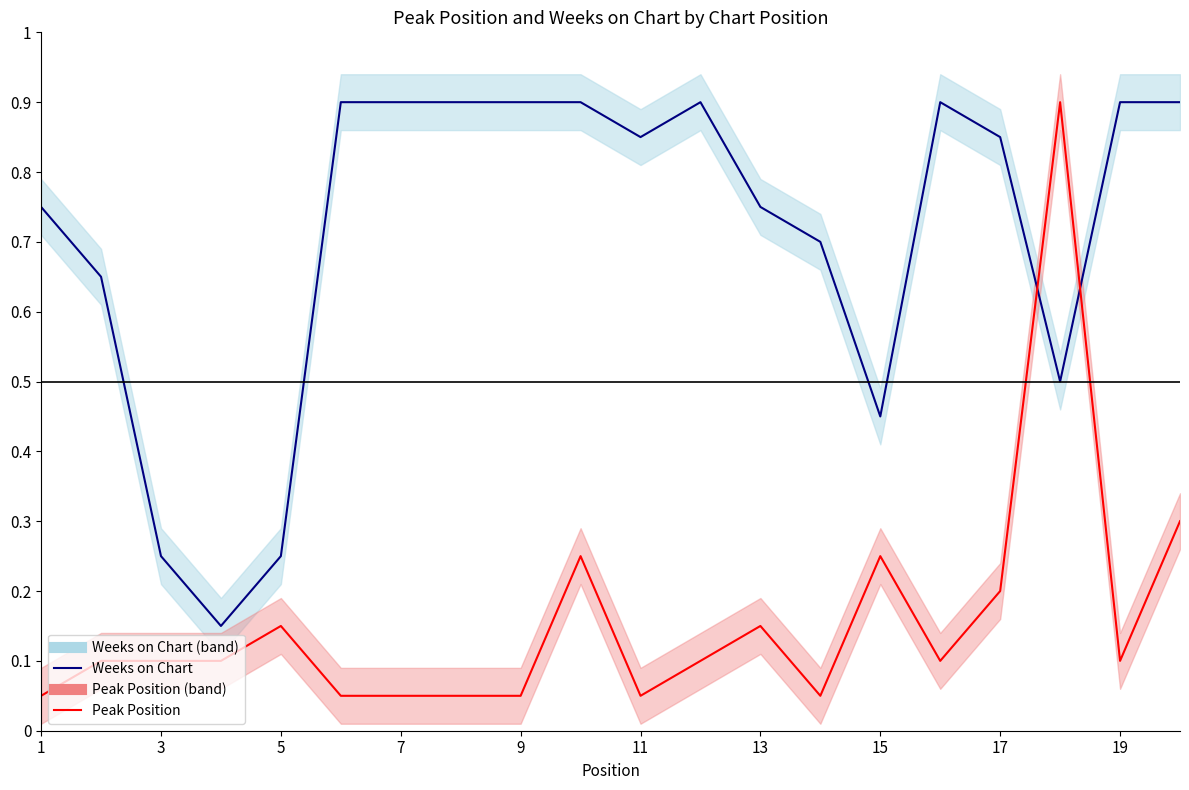

Rank the series by their average value, from lowest to highest.

Peak Position, Weeks on Chart